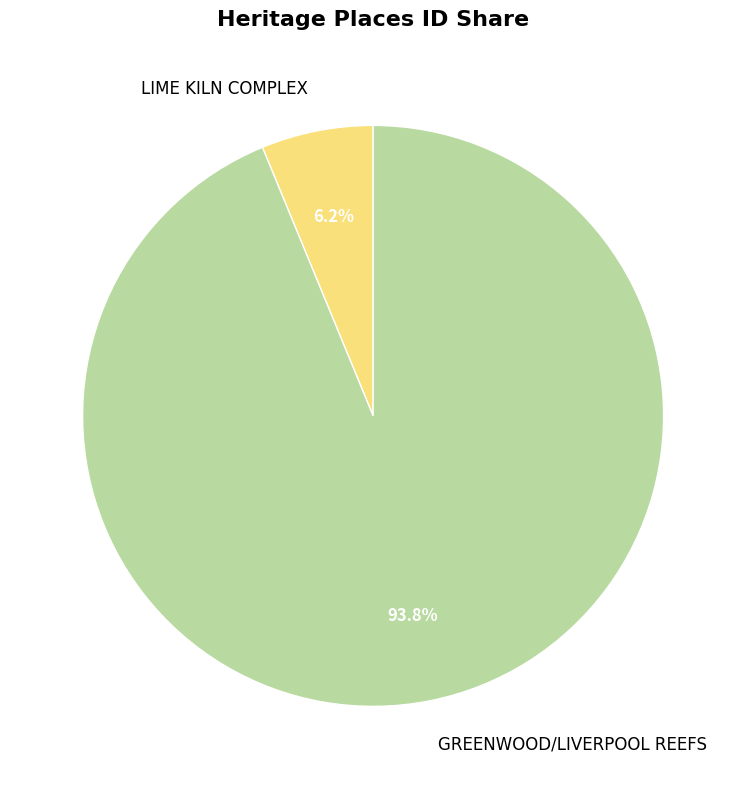

To the nearest percent, what is the average slice percentage?

50%